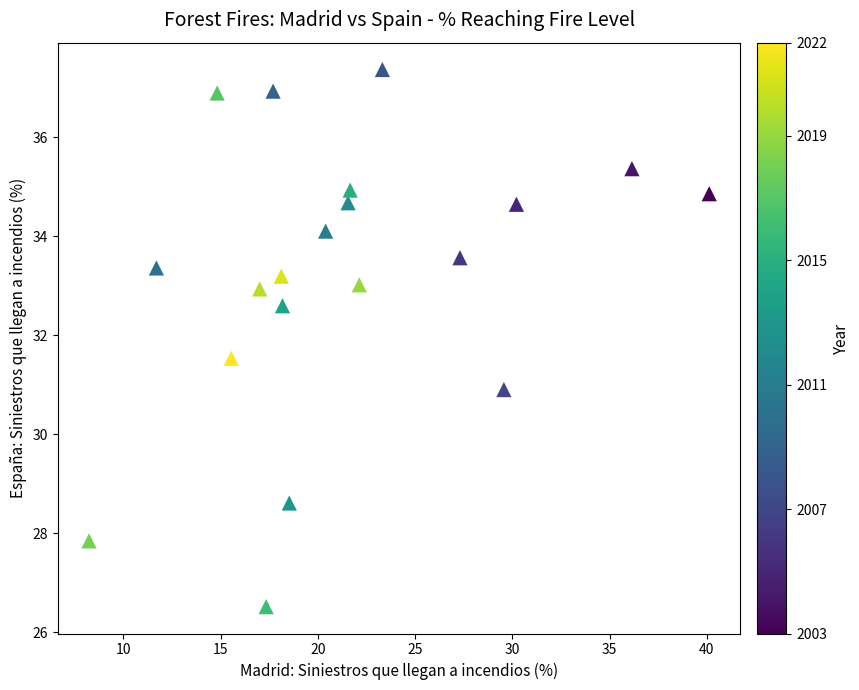

What is the range of Y values (max minus min)?

10.8